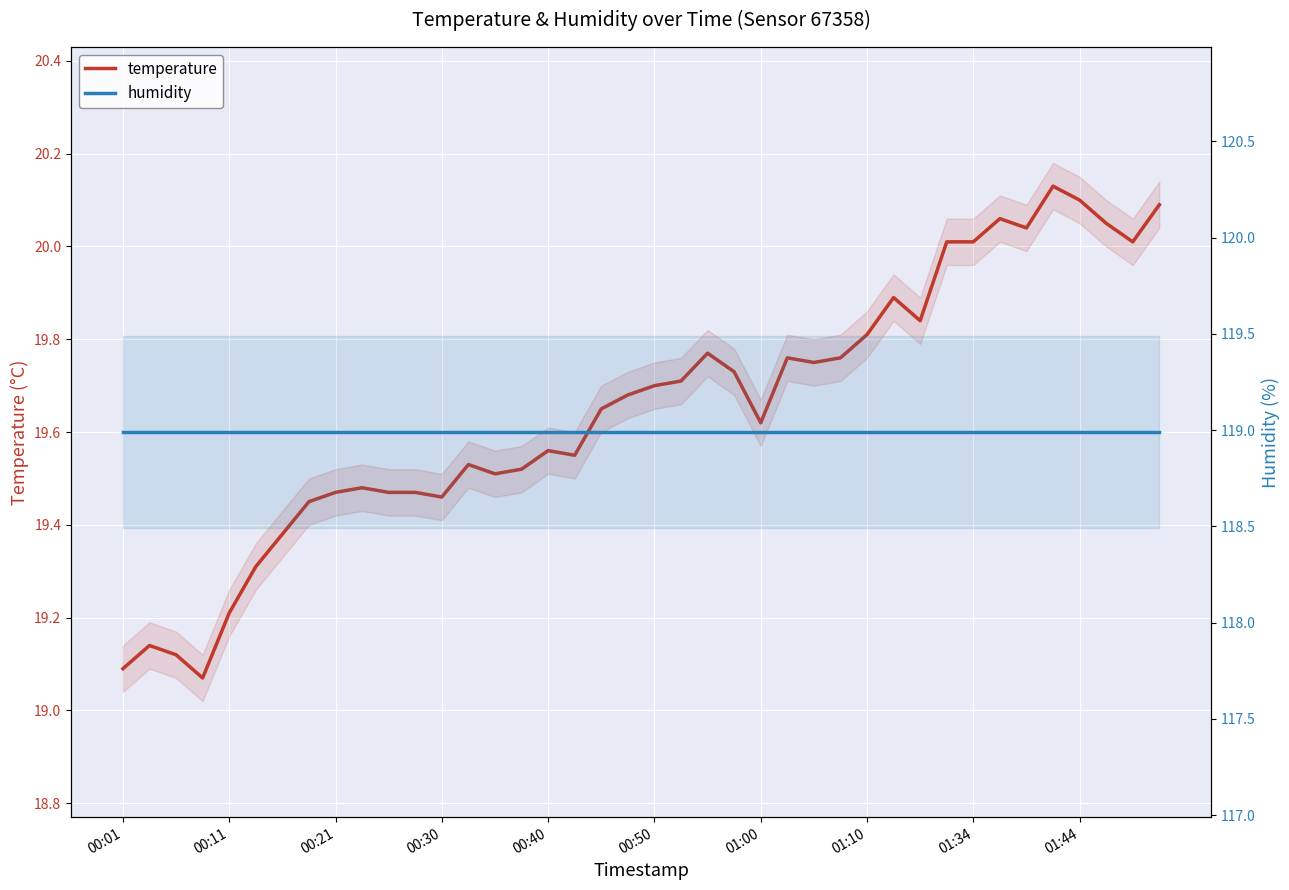

Is the value of humidity at 00:50 greater than the value of temperature at 22?

Yes